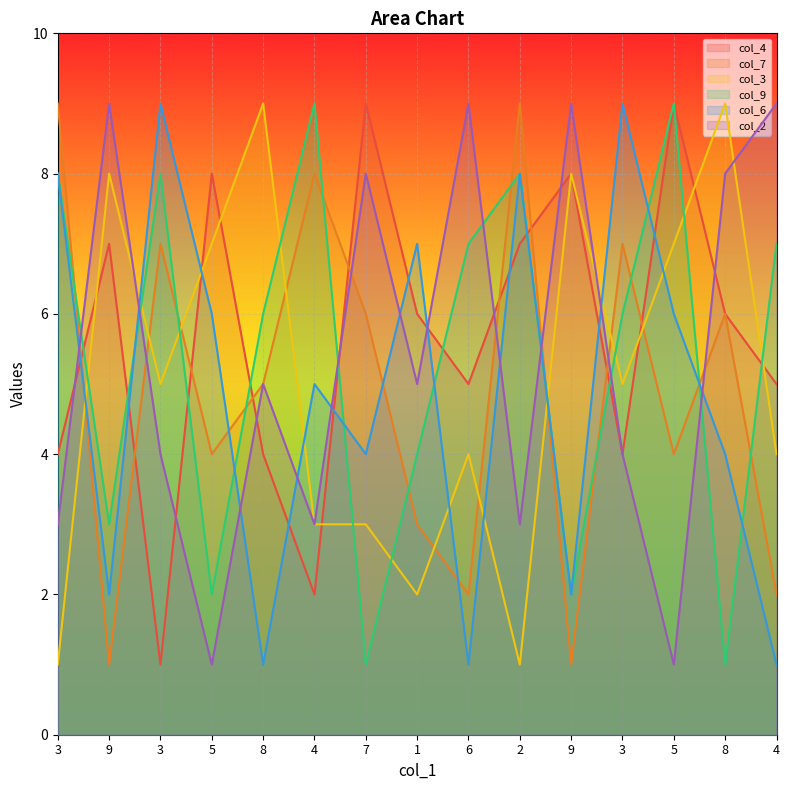

Between 6 and 9, which series saw the biggest shift?

col_9